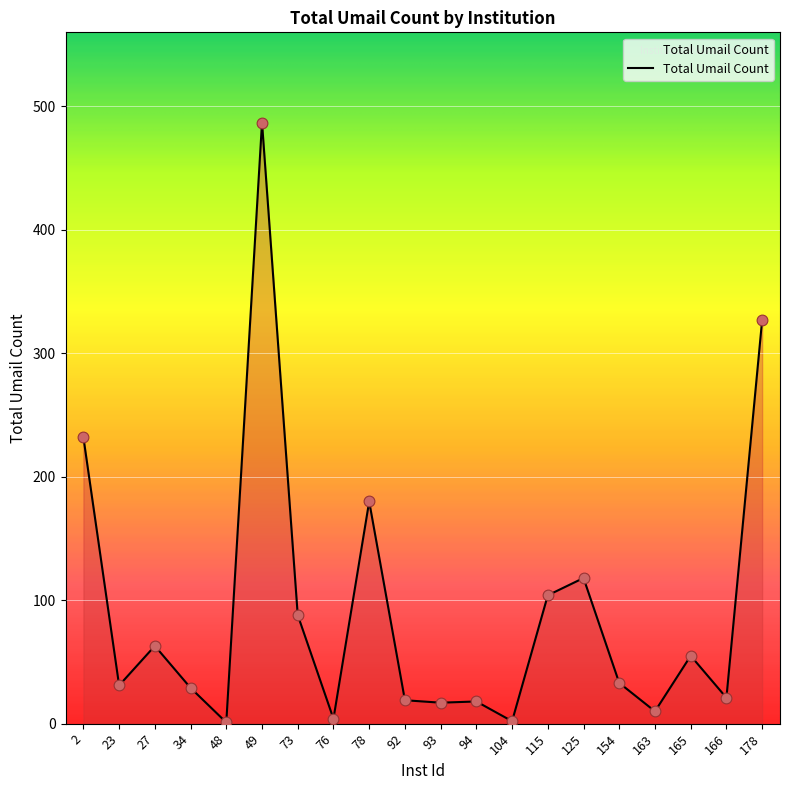

What is the ratio of the value at 23 to the value at 73?

0.4